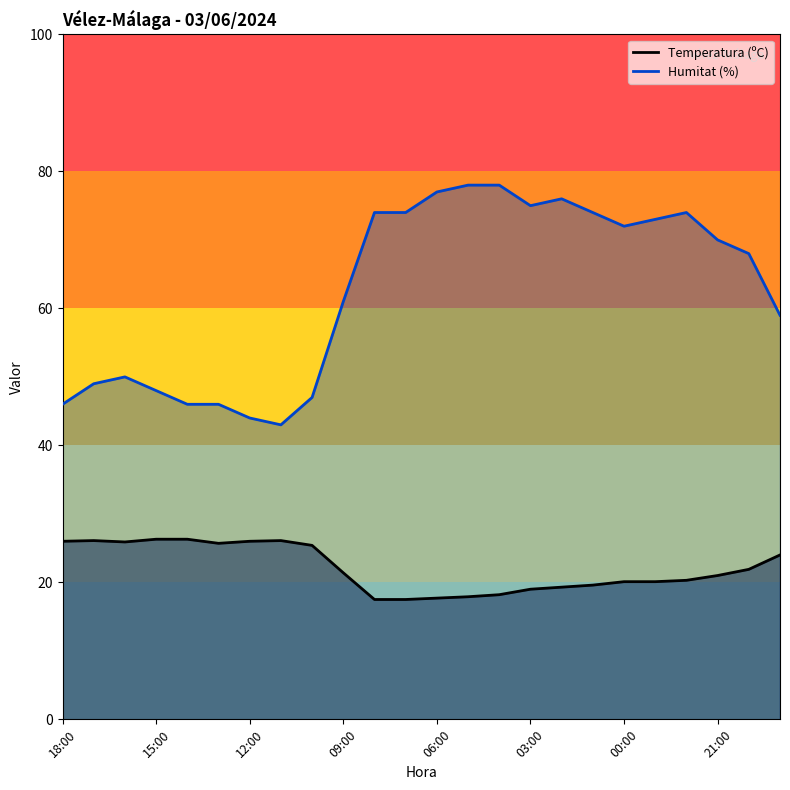

Reading left to right, extract all data points from this chart.

Temperatura (ºC): 26.0	26.1	25.9	26.3	26.3	25.7	26.0	26.1	25.4	21.4	17.5	17.5	17.7	17.9	18.2	19.0	19.3	19.6	20.1	20.1	20.3	21.0	21.9	24.0
Humitat (%): 46.0	49.0	50.0	48.0	46.0	46.0	44.0	43.0	47.0	61.0	74.0	74.0	77.0	78.0	78.0	75.0	76.0	74.0	72.0	73.0	74.0	70.0	68.0	59.0